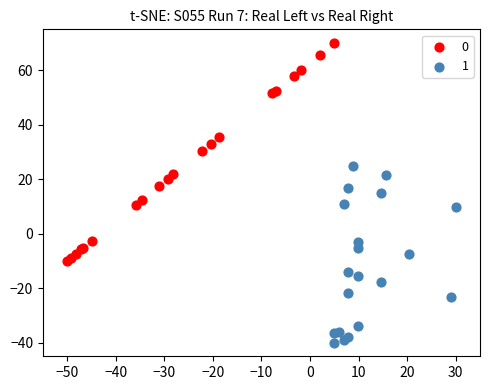

What are all the series names shown in the legend?

0, 1